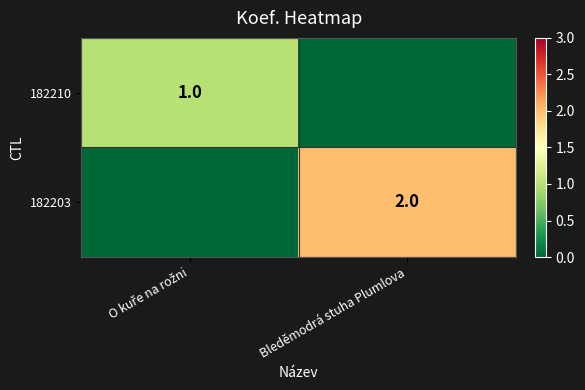

Is it true that 182203 equals 2 at Bleděmodrá stuha Plumlova?

True